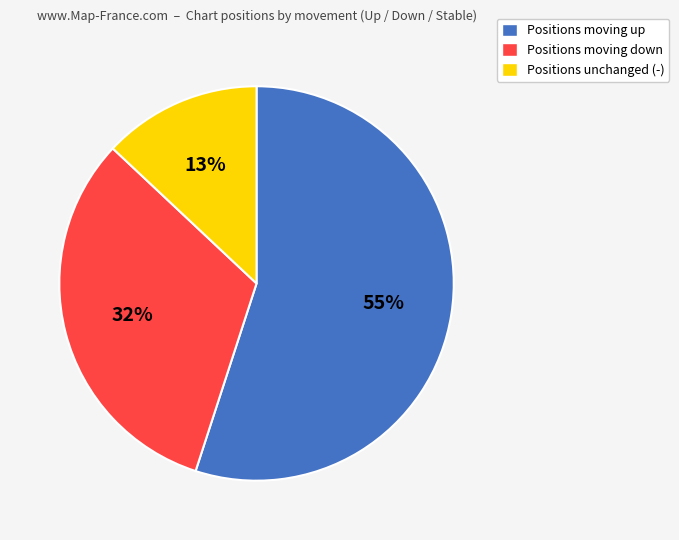

Is there any slice that represents more than half of the pie?

Yes